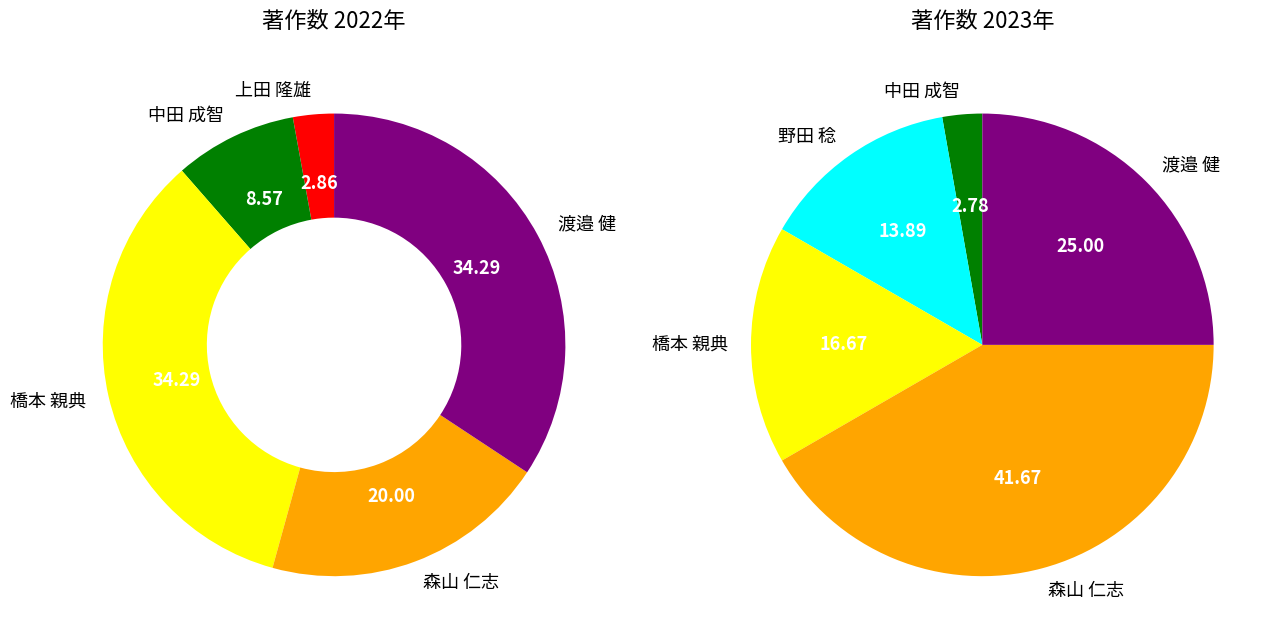

To the nearest percent, what percentage of the pie is 中田 成智?

3%